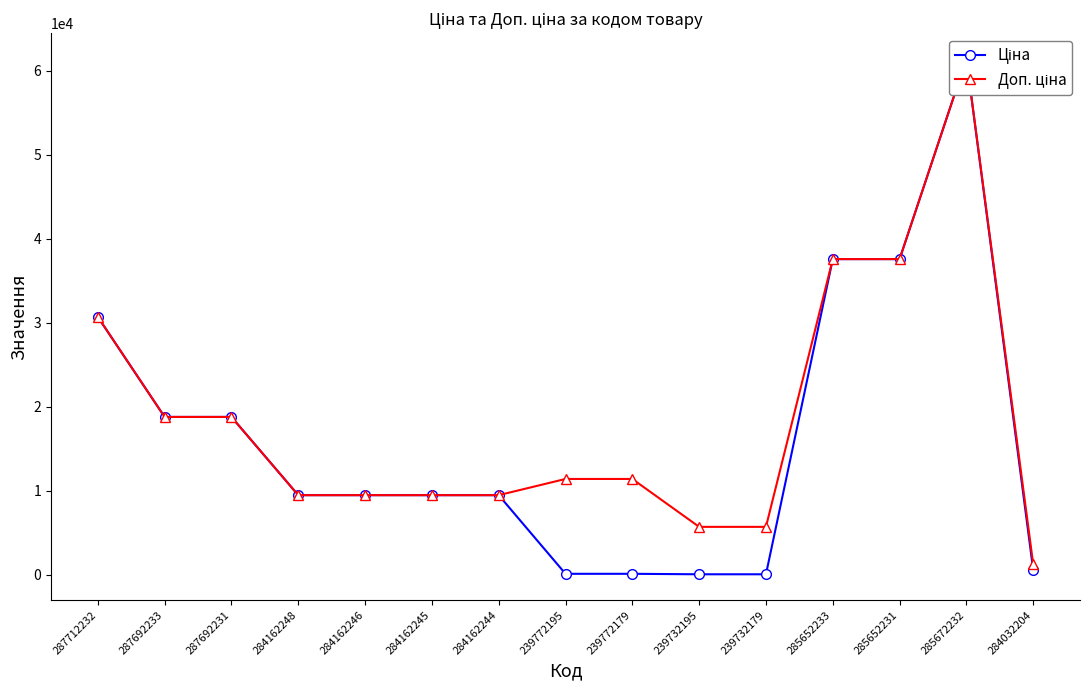

List the series in order of their peak value, lowest first.

Ціна, Доп. ціна